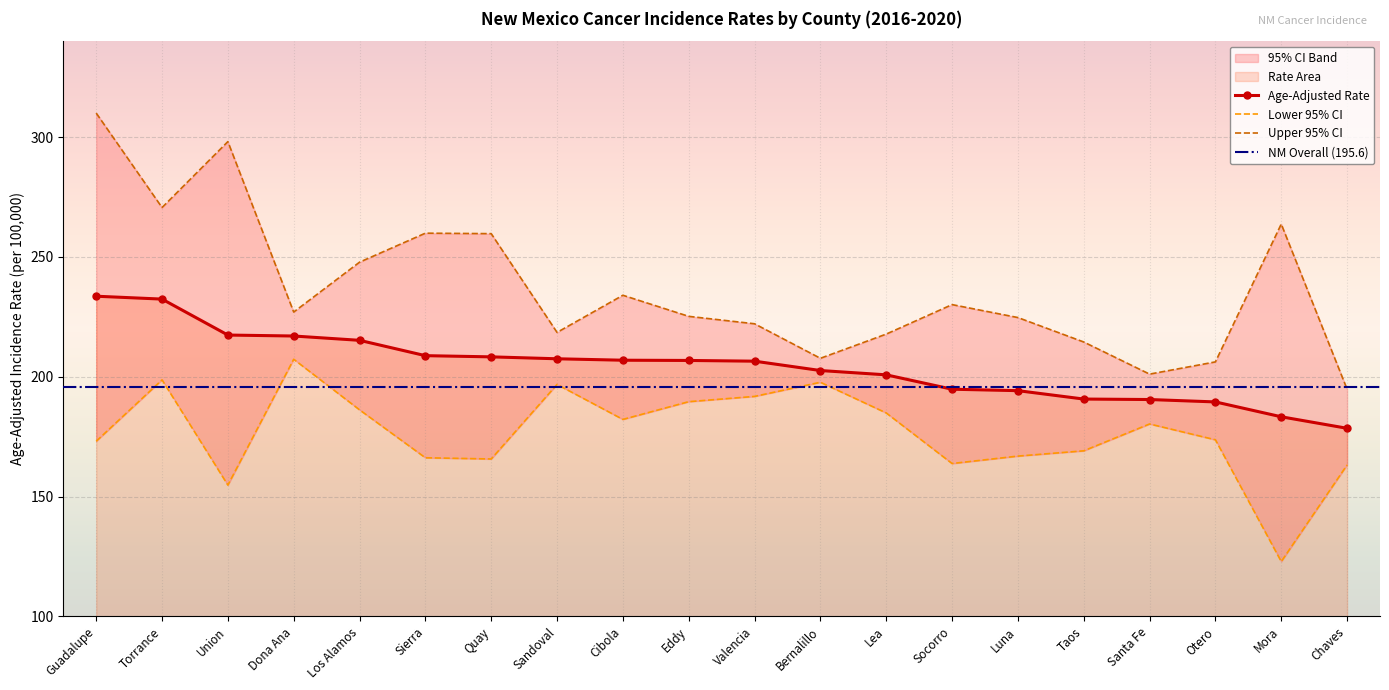

True or false: Upper 95% CI and Lower 95% CI cross at least once.

False